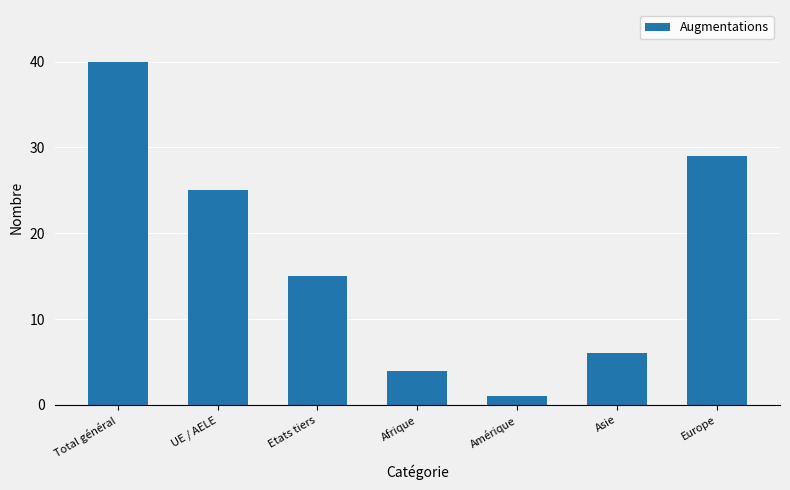

Reading left to right, list all the values displayed in this chart.

Total général=40	UE / AELE=25	Etats tiers=15	Afrique=4	Amérique=1	Asie=6	Europe=29